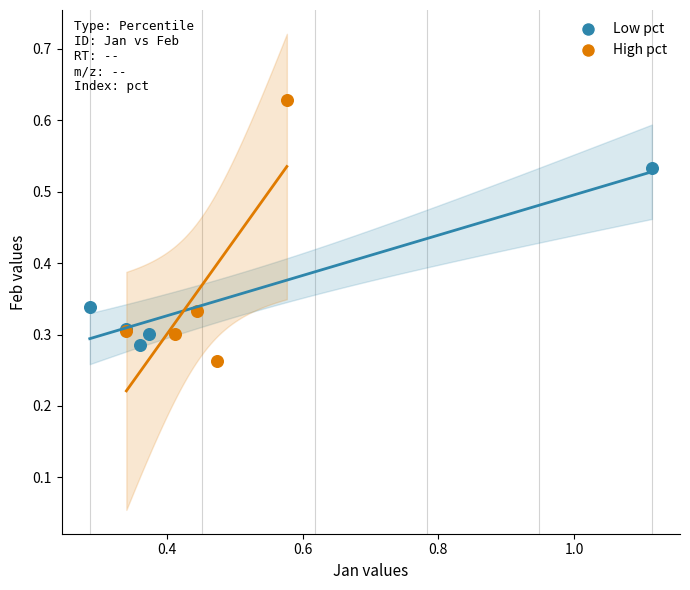

Which series has the widest spread of Y values?

High pct